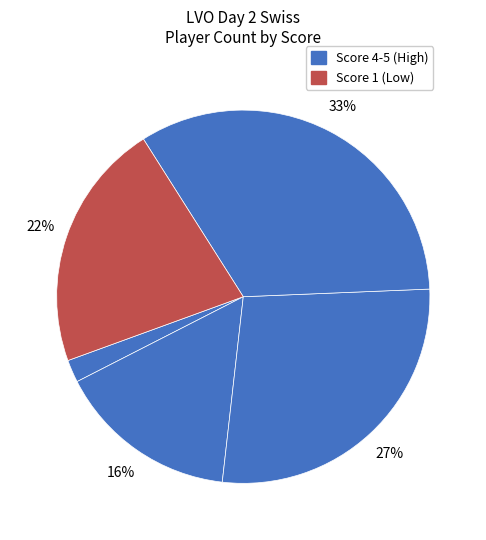

How many segments does this pie chart have?

5